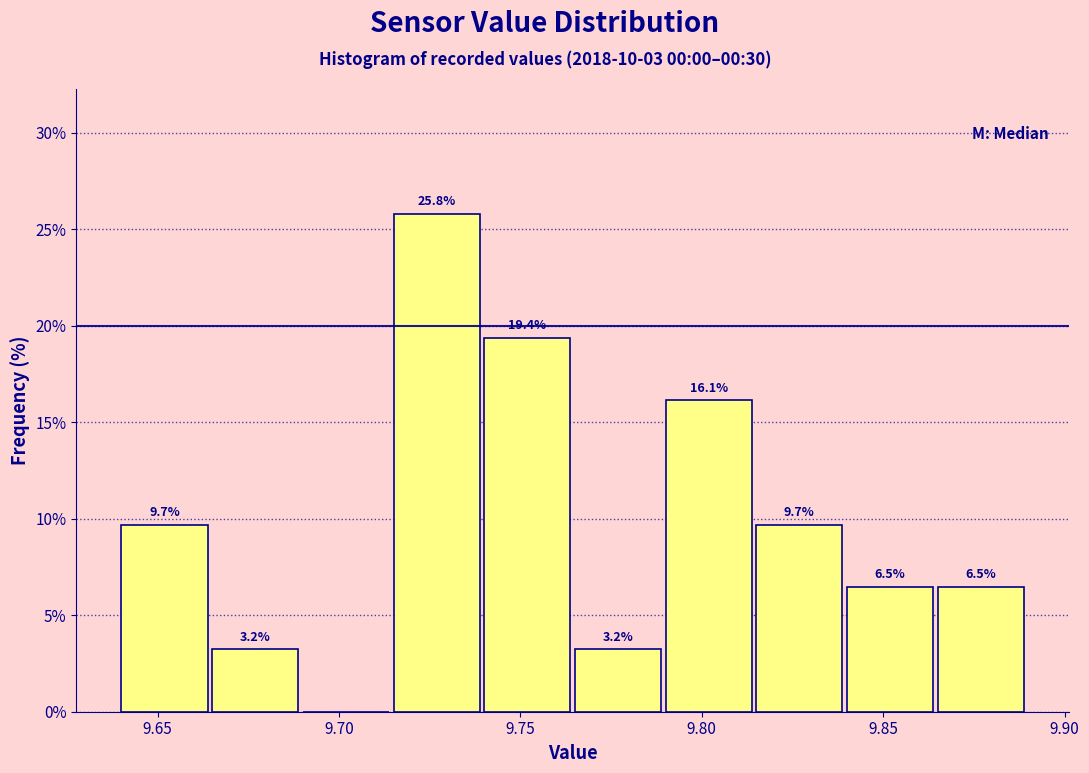

Which range on the x-axis has the tallest bar?

9.715 to 9.740